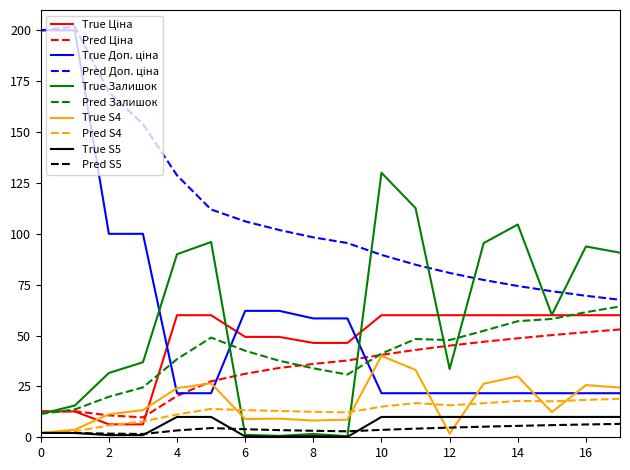

True or false: True S5 and Pred Залишок intersect in this chart.

False